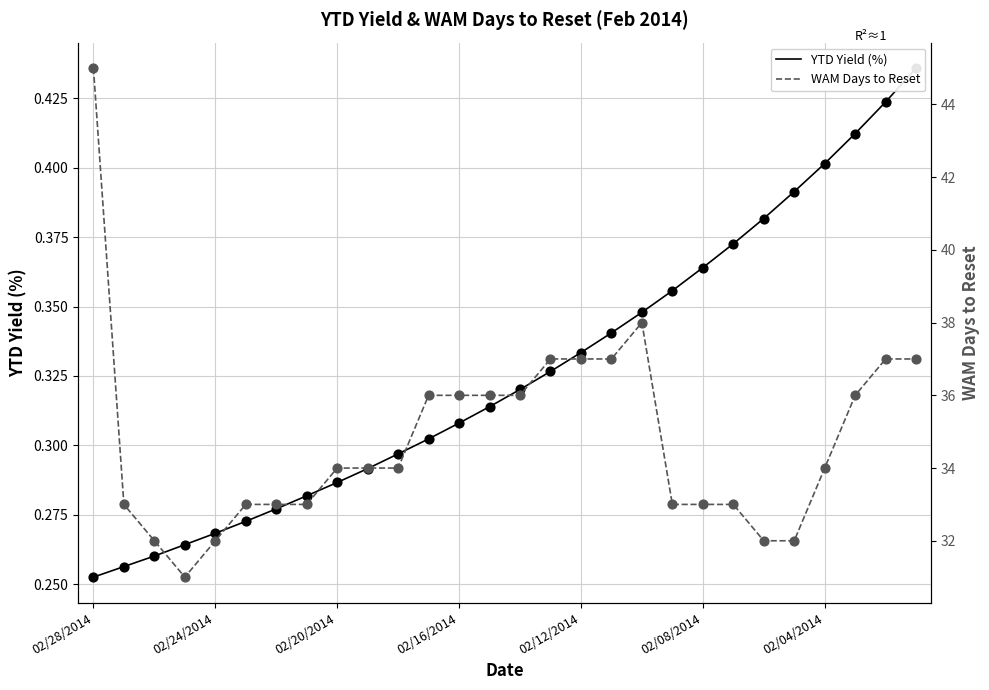

Which series has the largest total across all categories?

WAM Days to Reset